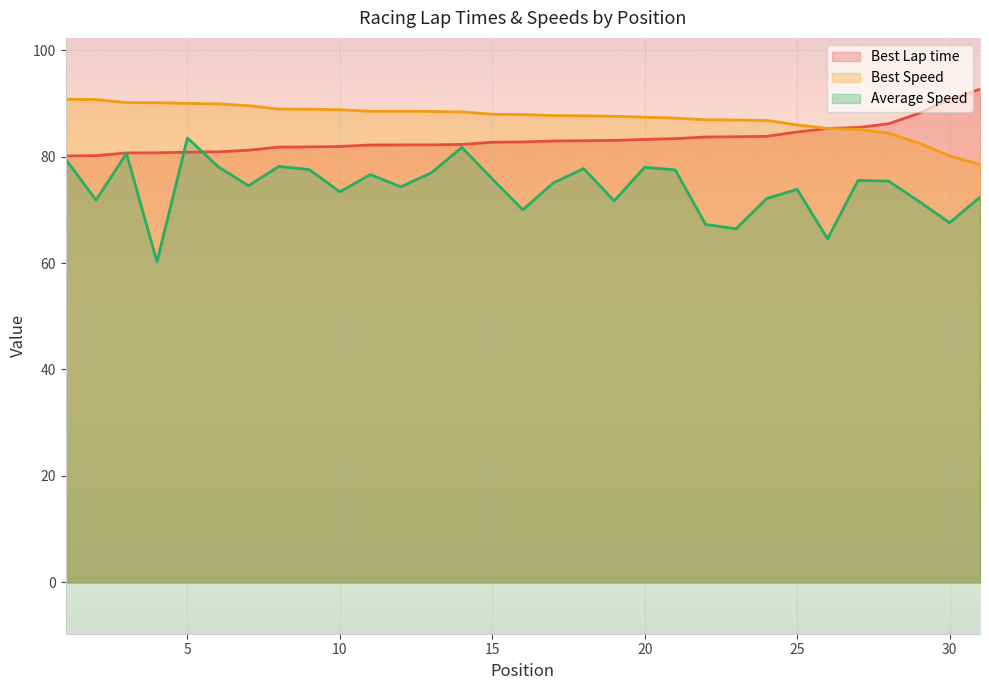

Is the value of Best Speed at 26 greater than the value of Average Speed at 22?

Yes